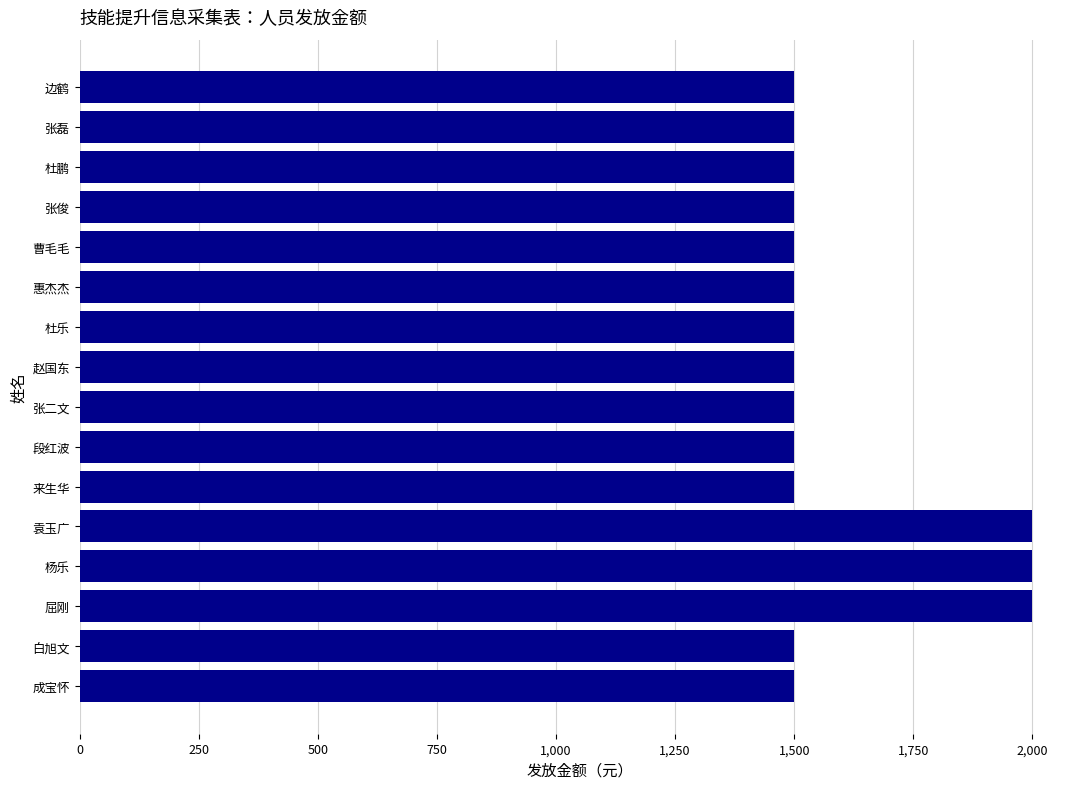

Reading bottom to top, list all the values displayed in this chart.

成宝怀=1500	白旭文=1500	屈刚=2000	杨乐=2000	袁玉广=2000	来生华=1500	段红波=1500	张二文=1500	赵国东=1500	杜乐=1500	惠杰杰=1500	曹毛毛=1500	张俊=1500	杜鹏=1500	张磊=1500	边鹤=1500